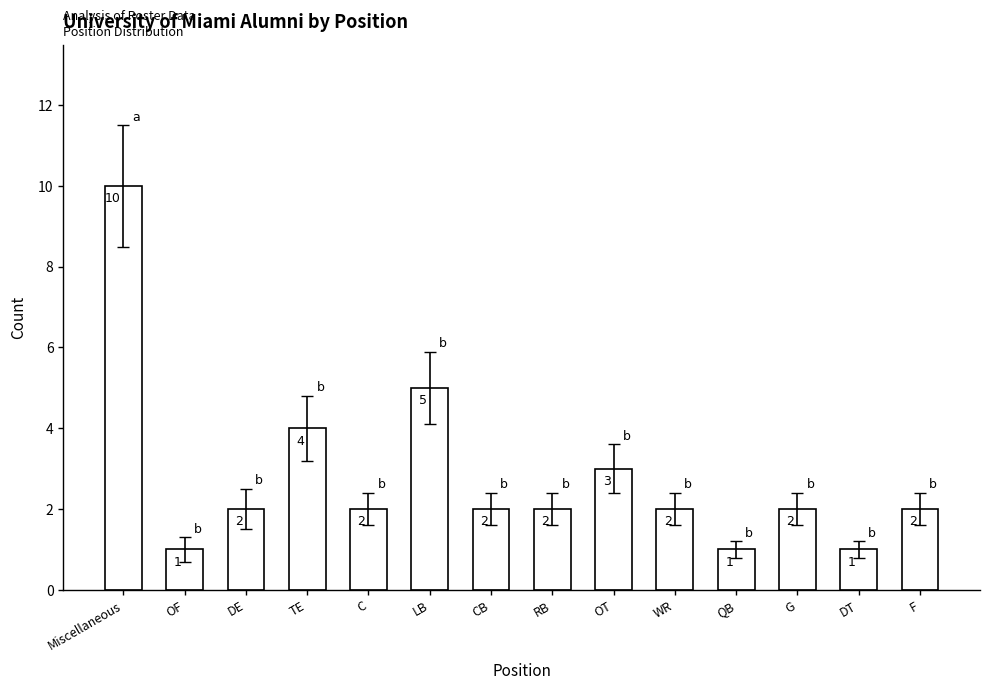

How many series are shown in this chart?

1